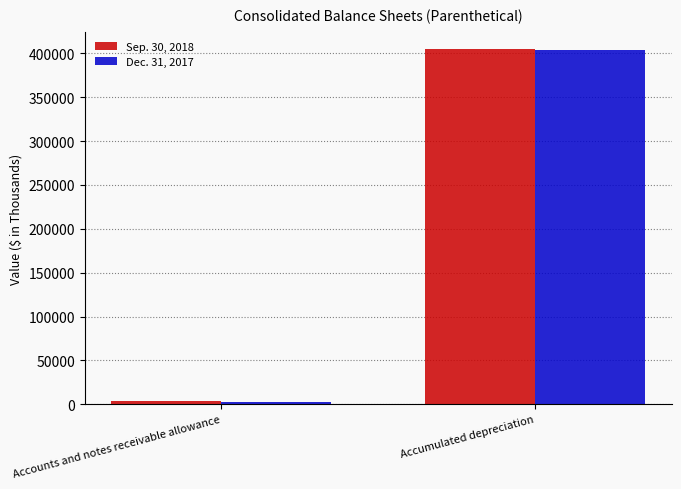

At which label does Sep. 30, 2018 reach its peak?

Accumulated depreciation